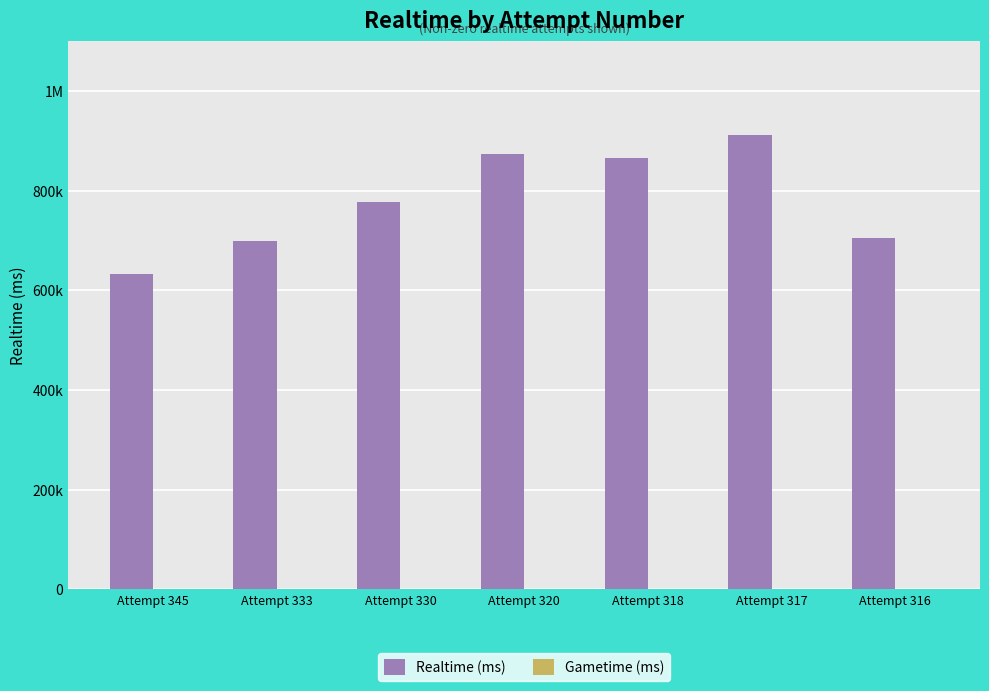

Reading left to right, transcribe all the data shown in this chart.

Realtime (ms): 633793	700060	777798	873707	866567	911669	705797
Gametime (ms): 0	0	0	0	0	0	0